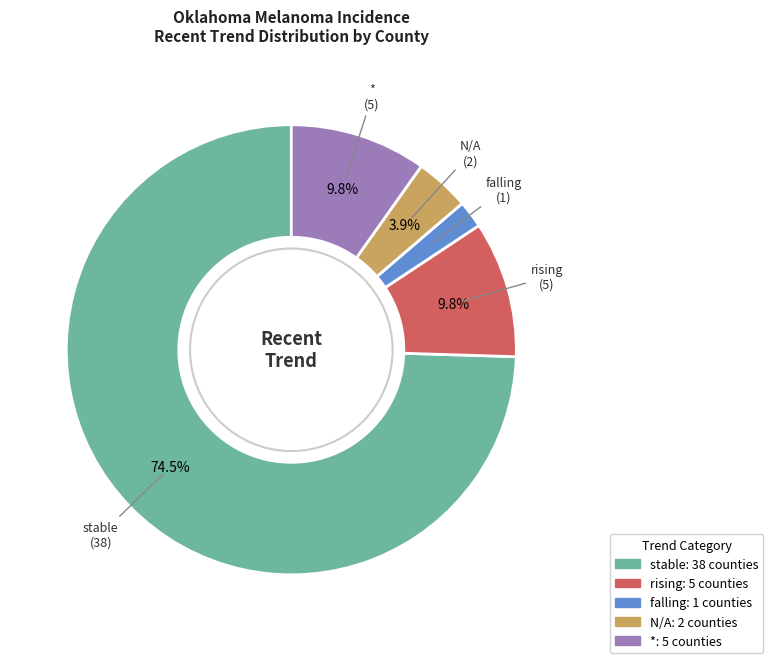

To the nearest percent, what is the combined percentage of N/A and *?

14%